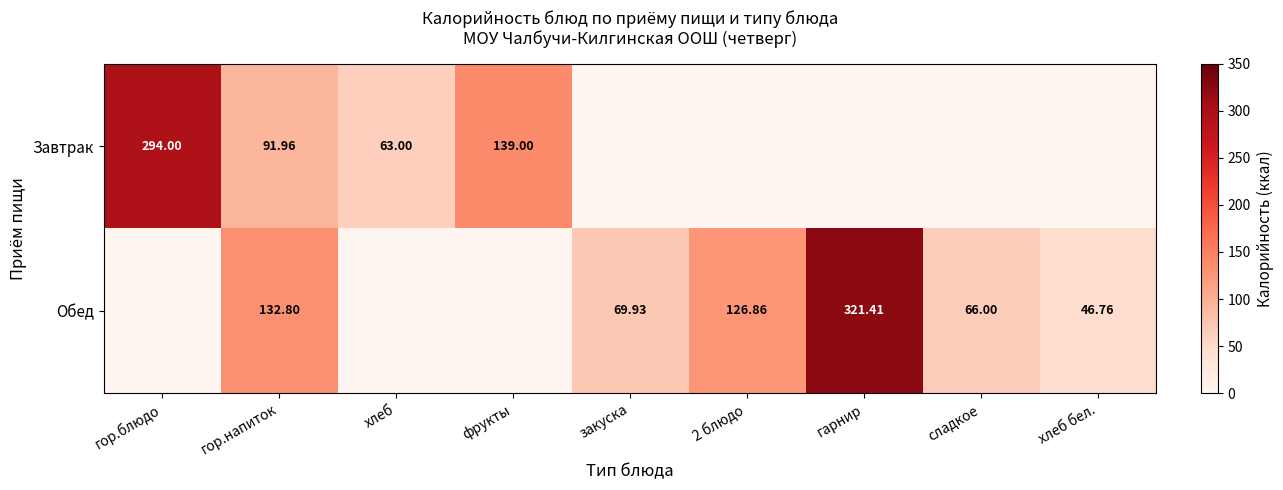

How many values in Завтрак are above zero?

4